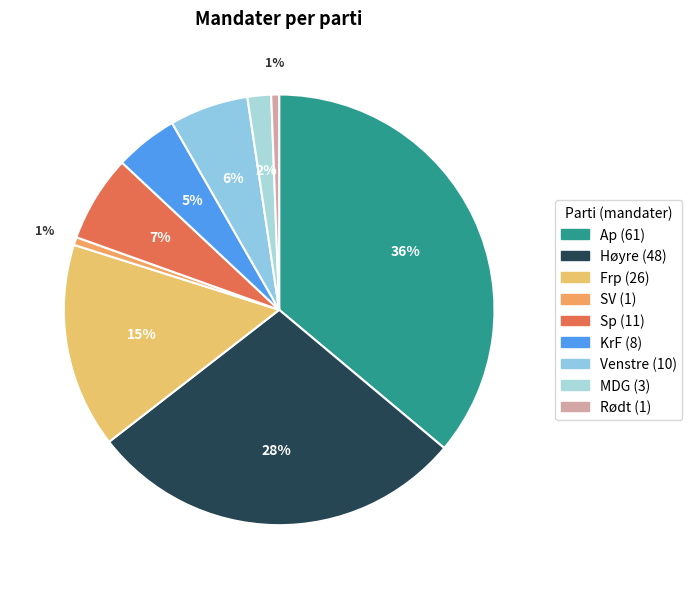

How many segments does this pie chart have?

9